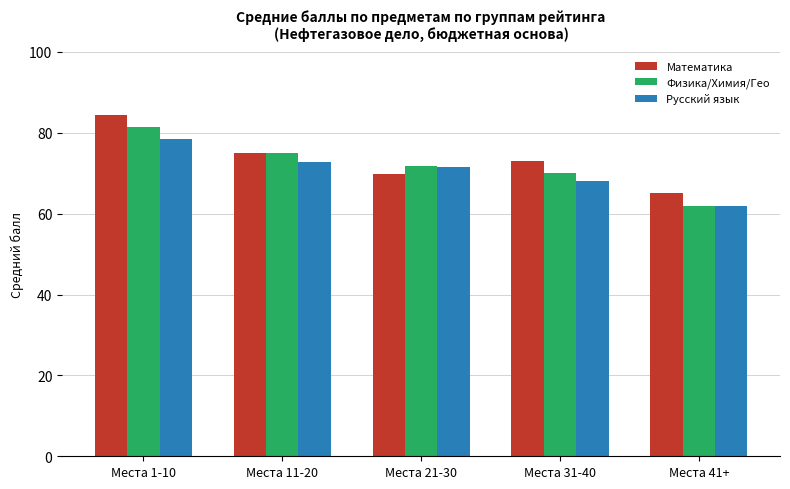

The Математика series shows 75.1 at Места 11-20. True or false?

True